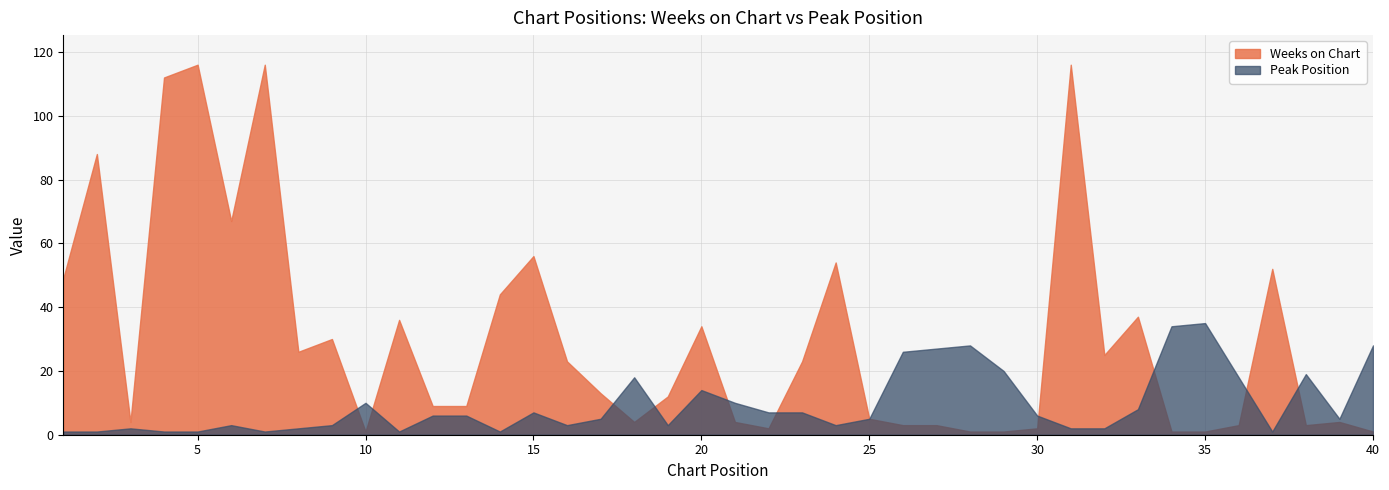

What are all the series names shown in the legend?

Weeks on Chart, Peak Position